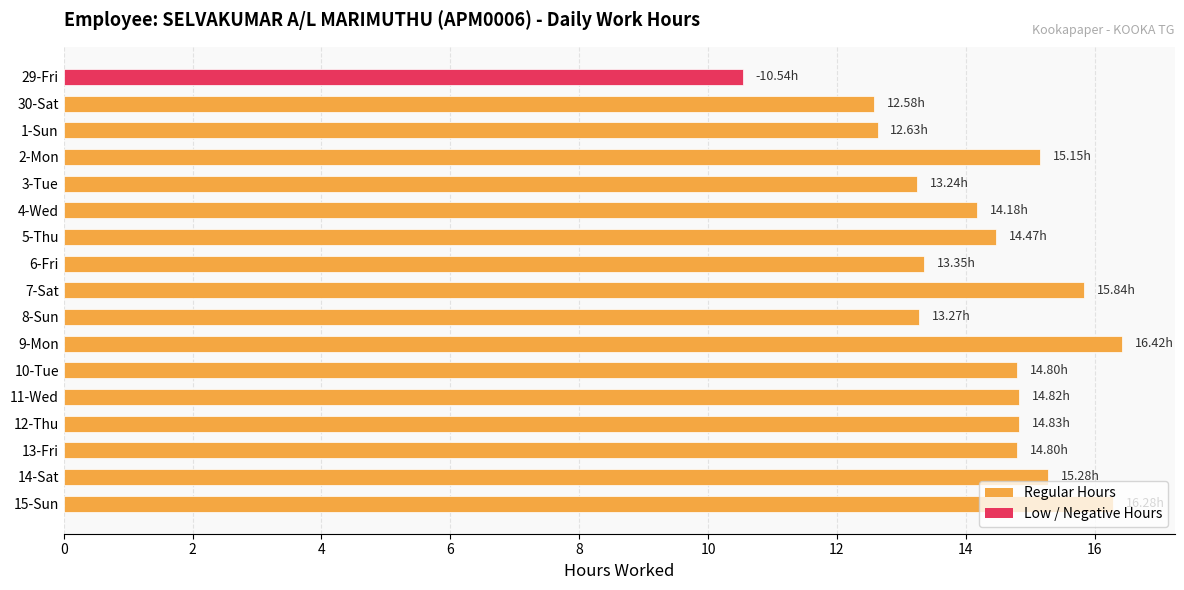

Count the number of categories in the chart.

17